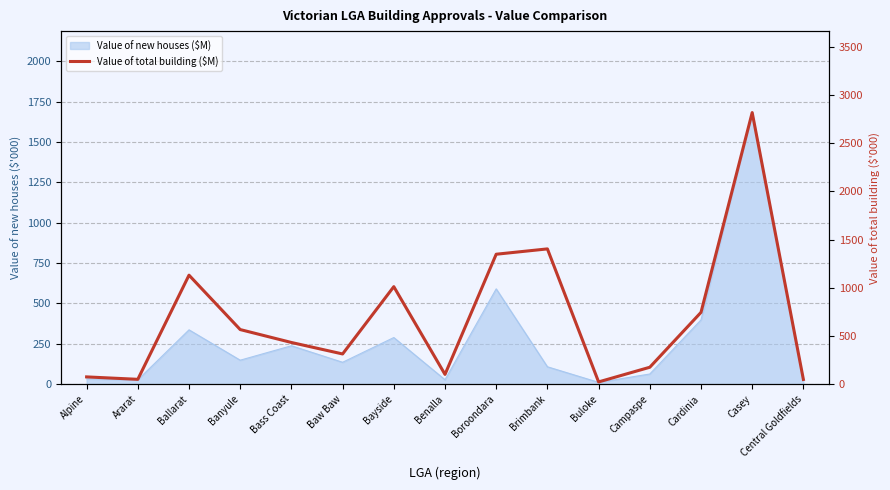

The chart shows a value of 23.2 at Buloke. True or false?

True